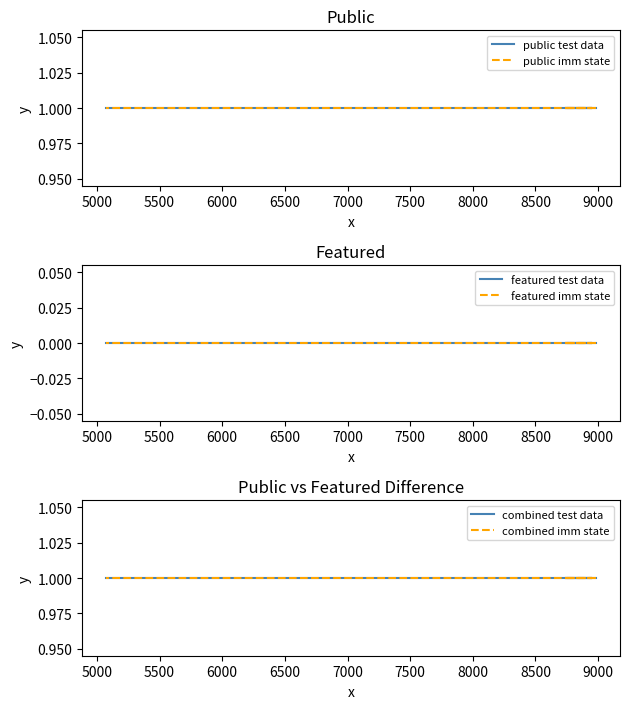

Count the number of categories in the chart.

4